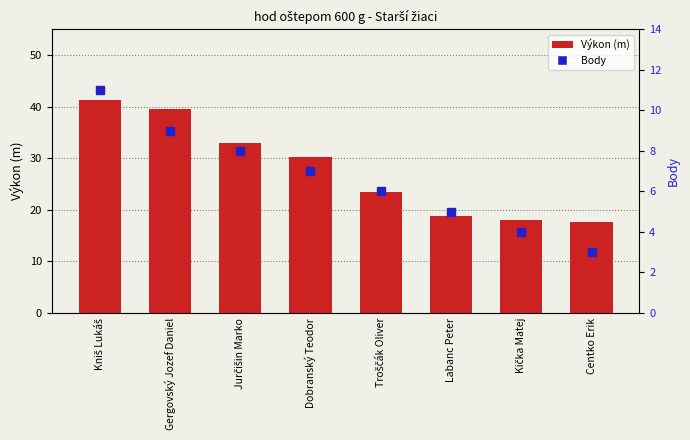

Rank the series by their maximum value, from highest to lowest.

Výkon, Body